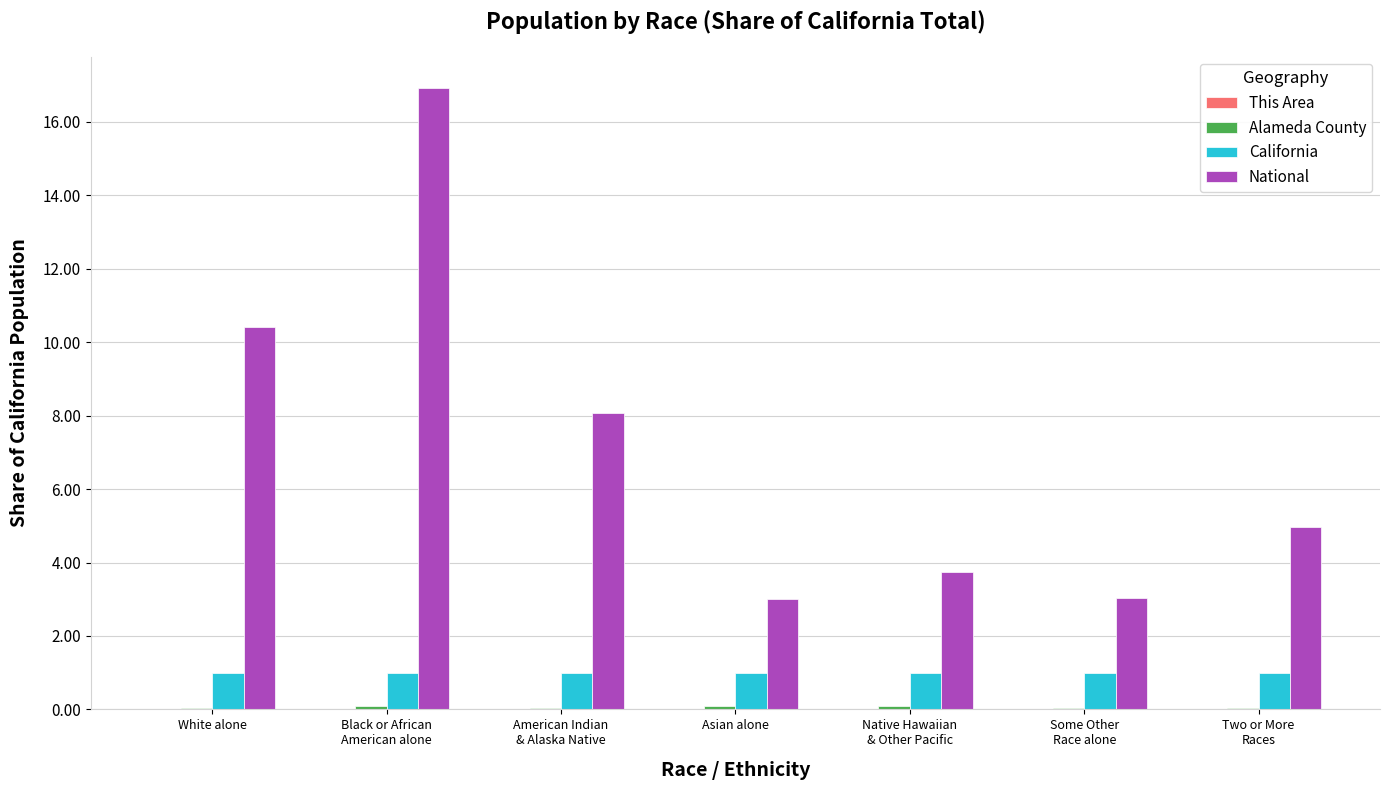

Which series has the largest range (max minus min)?

National